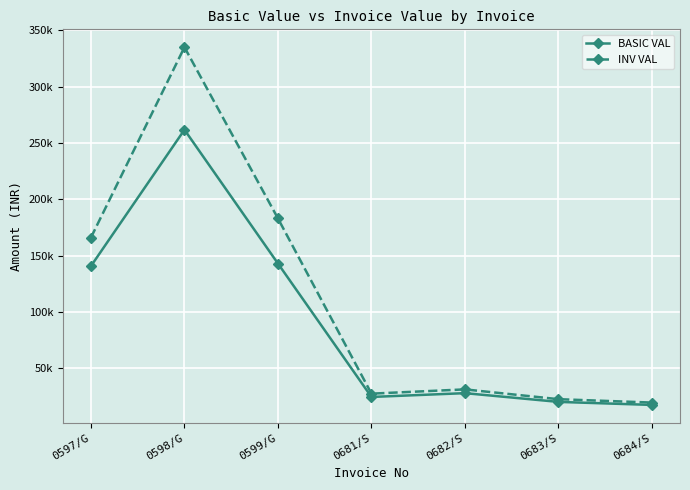

Is the value of BASIC VAL at 0681/S greater than the value of INV VAL at 0599/G?

No